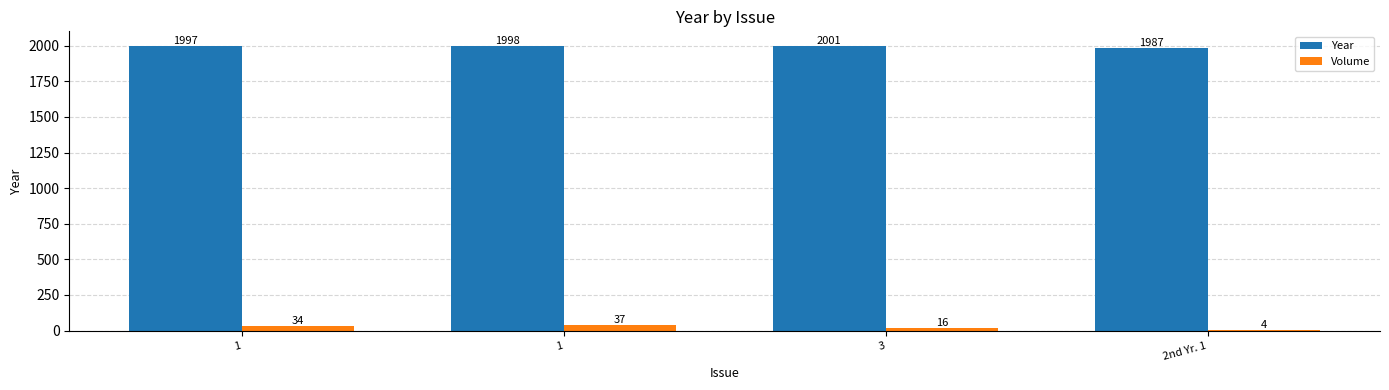

Which has a higher value, 3 or 1?

3